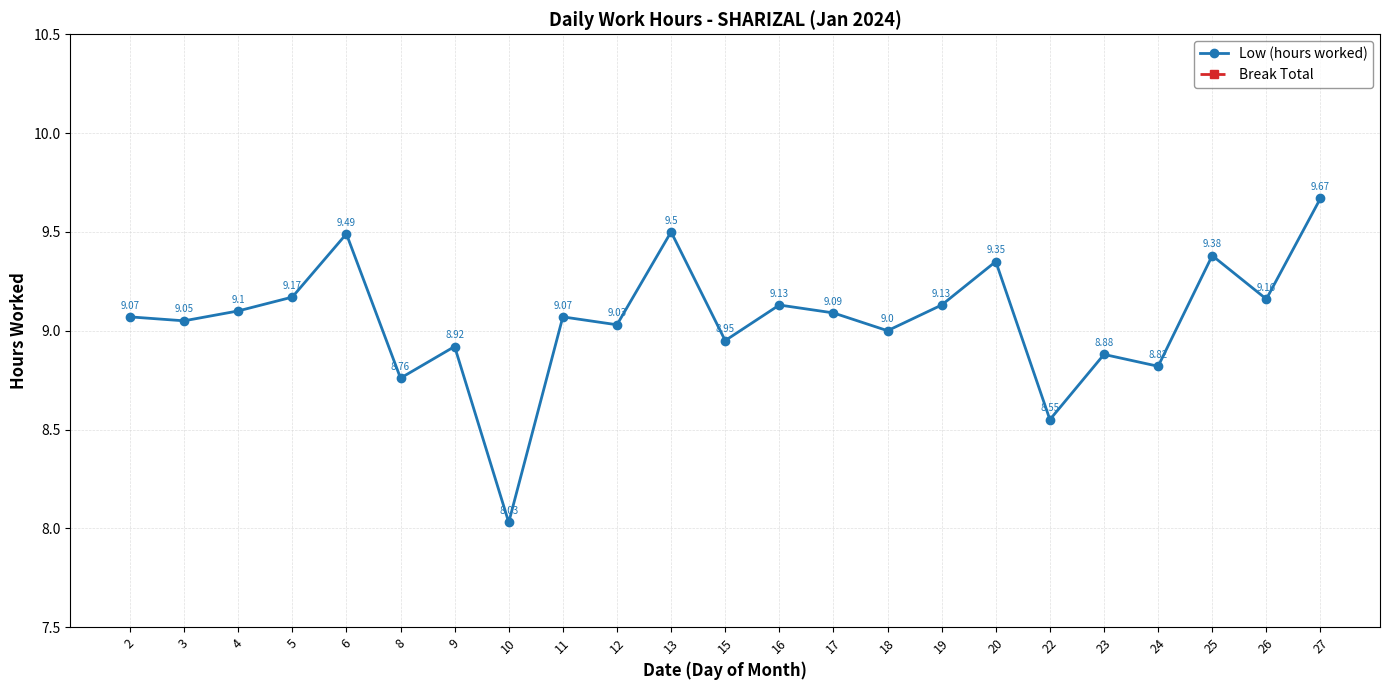

How many values in the Low (hours worked) series are below 9?

7